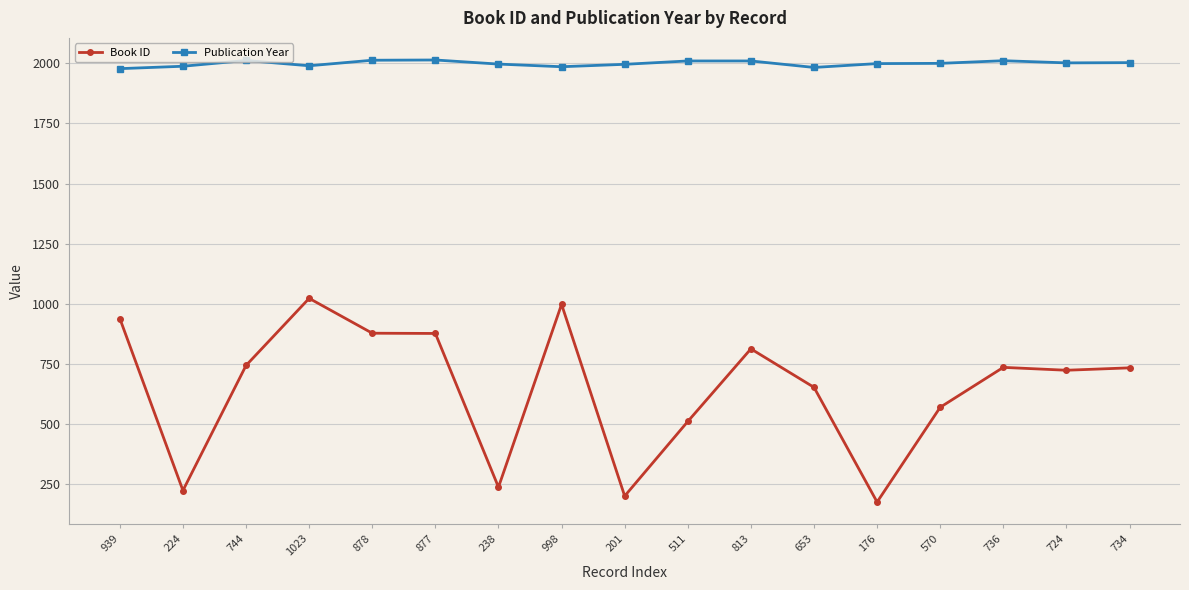

What is the difference between the highest and lowest values at 998?

988